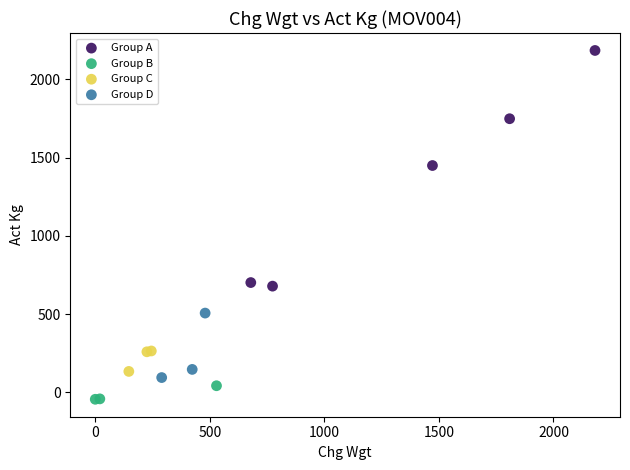

What are all the series names shown in the legend?

Group A, Group B, Group C, Group D